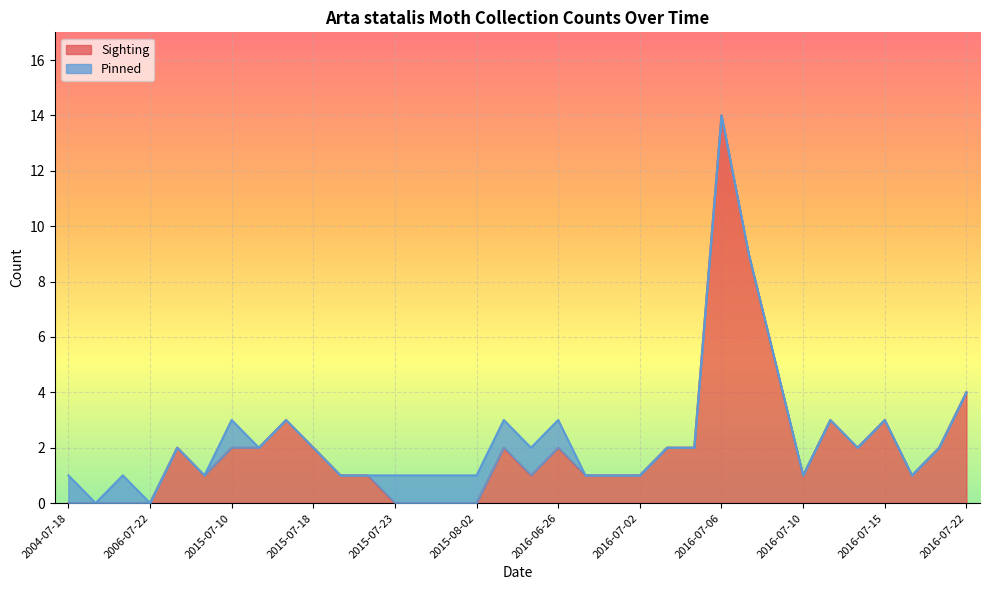

Between 2016-07-09 and 2016-07-03, which is larger?

2016-07-09